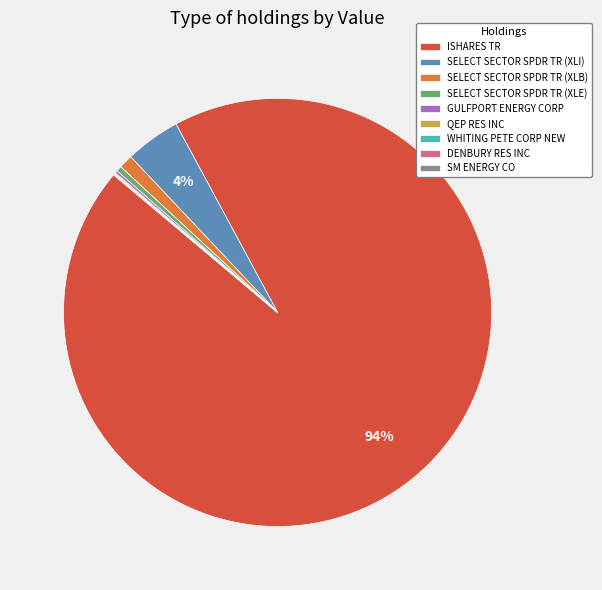

To the nearest percent, what is the average slice percentage?

11%